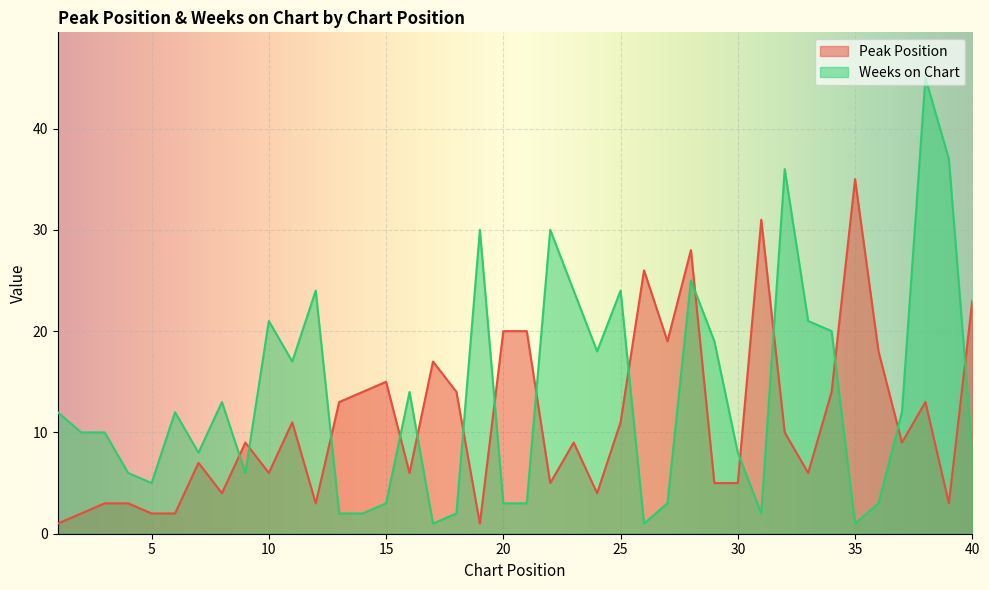

Rank the series by their average value, from lowest to highest.

Peak Position, Weeks on Chart